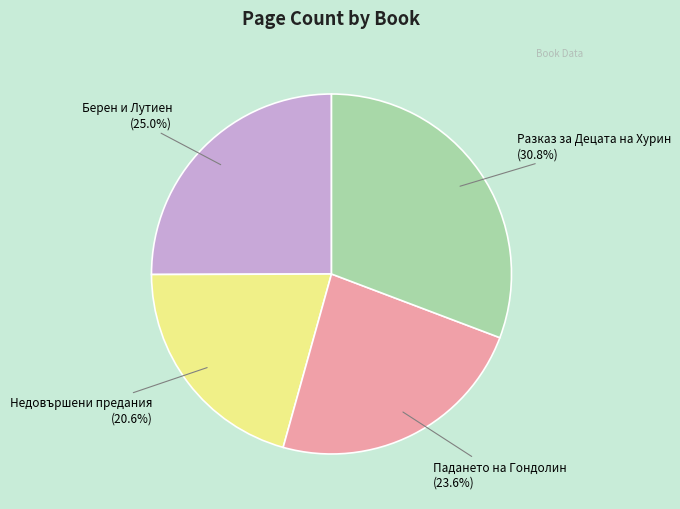

Combined, do Недовършени предания and Разказ за Децата на Хурин account for over 50%?

Yes